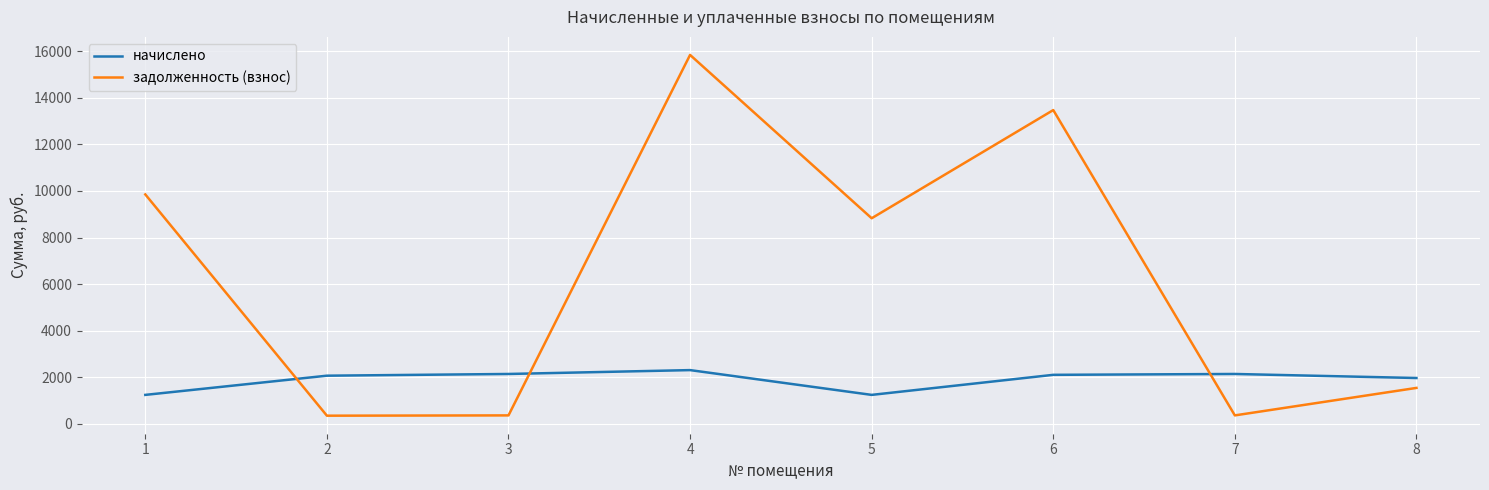

Is the value of начислено at 2 greater than the value of задолженность (взнос) at 3?

Yes